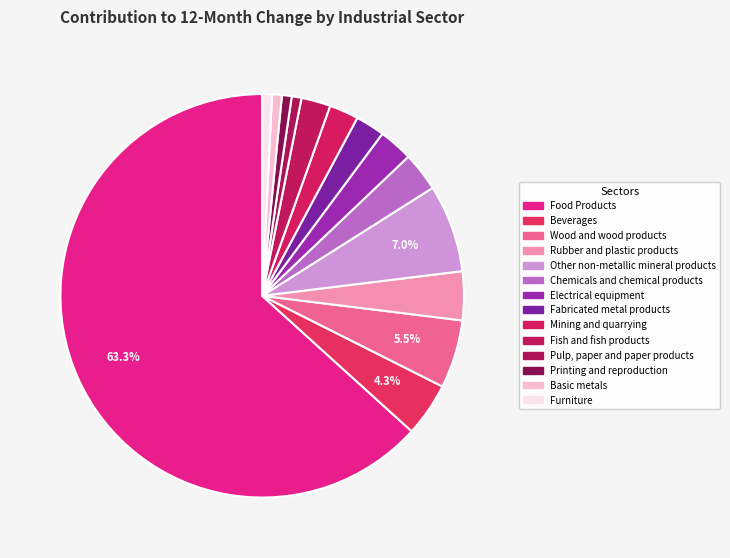

How many segments does this pie chart have?

14